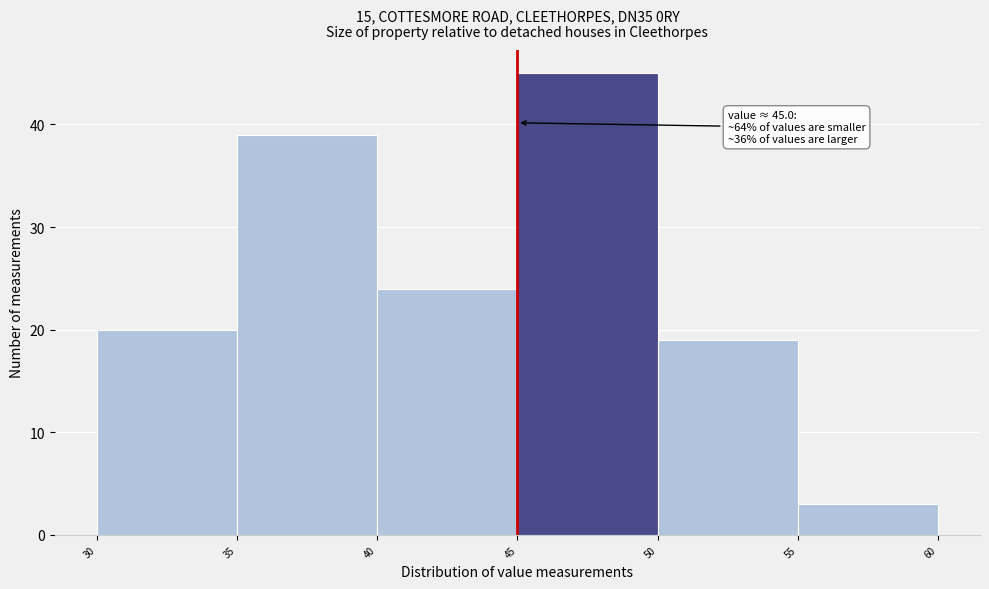

Which range on the x-axis has the tallest bar?

45 to 50